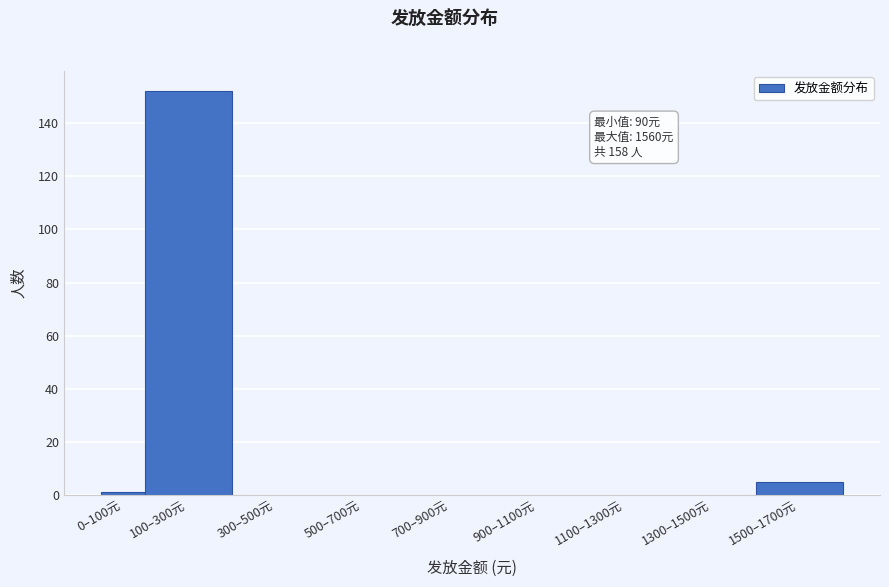

Reading left to right, list all the values displayed in this chart.

0–100元=1	100–300元=152	300–500元=0	500–700元=0	700–900元=0	900–1100元=0	1100–1300元=0	1300–1500元=0	1500–1700元=5